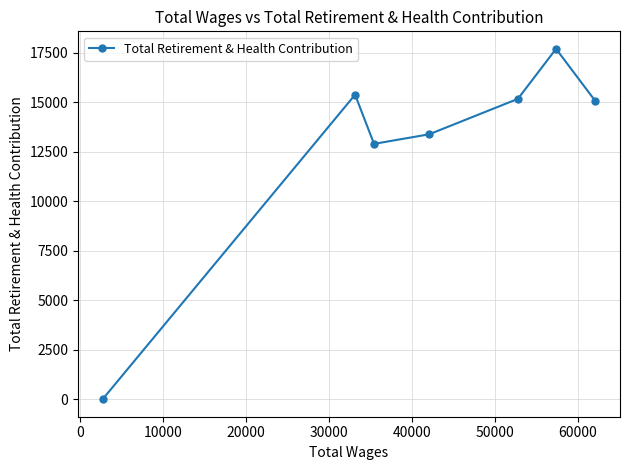

How many lines are shown in the chart?

1